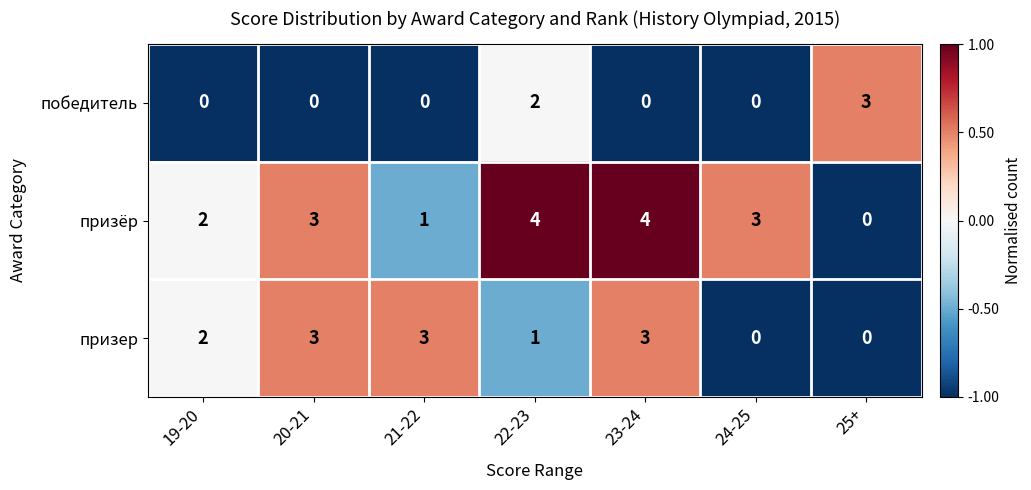

What is the spread (max minus min) of values at 23-24?

4